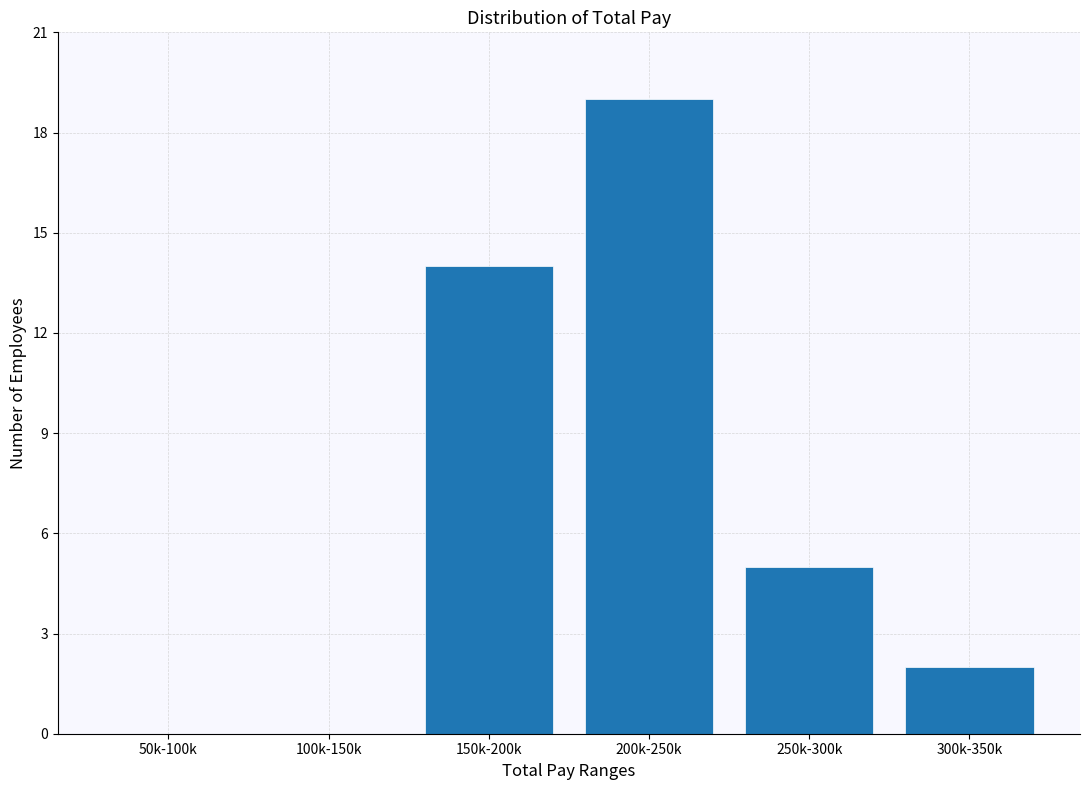

Reading right to left, extract all data points from this chart.

300k-350k=2	250k-300k=5	200k-250k=19	150k-200k=14	100k-150k=0	50k-100k=0